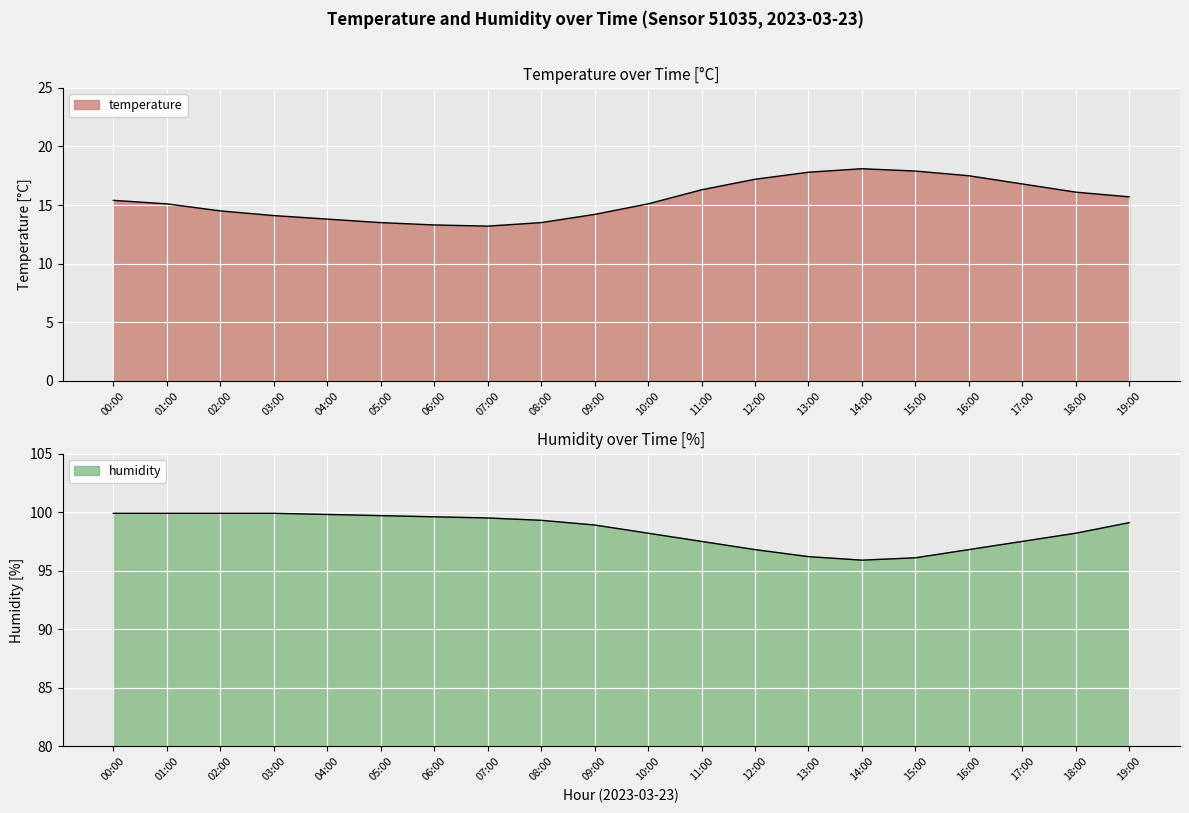

Does the chart display data point markers on the line(s)?

No